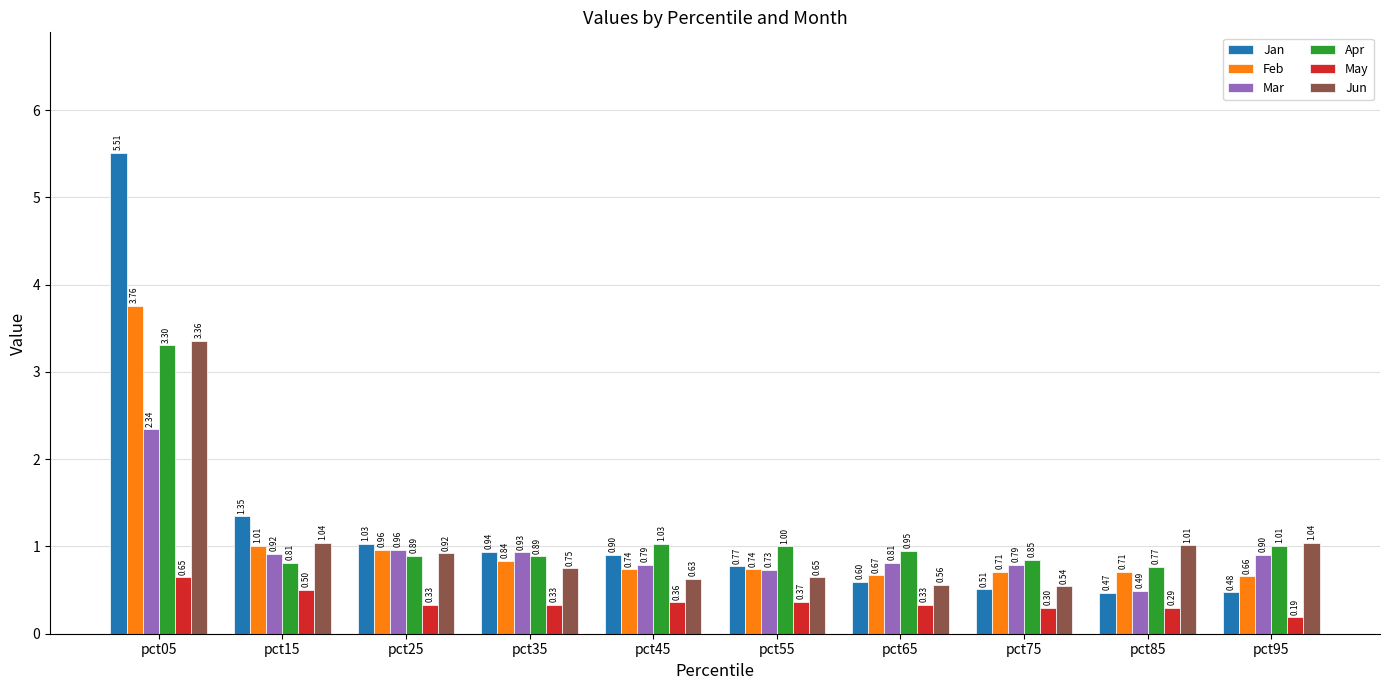

What is the difference between the maximum and second lowest values in the Jun series?

2.8